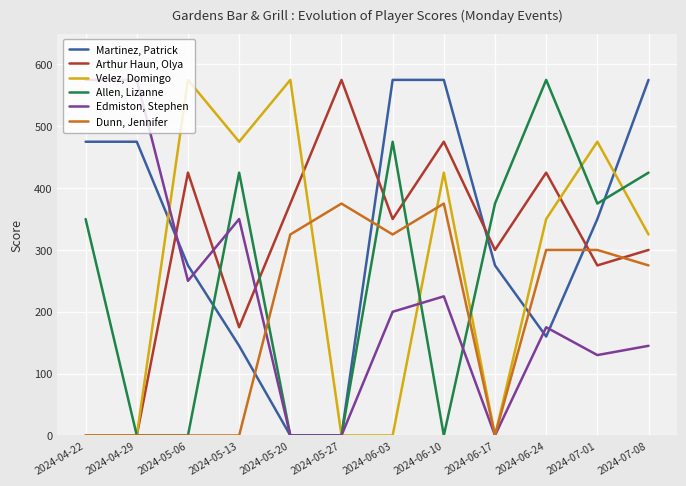

Is the value of Allen, Lizanne at 2024-05-27 greater than the value of Martinez, Patrick at 2024-04-29?

No